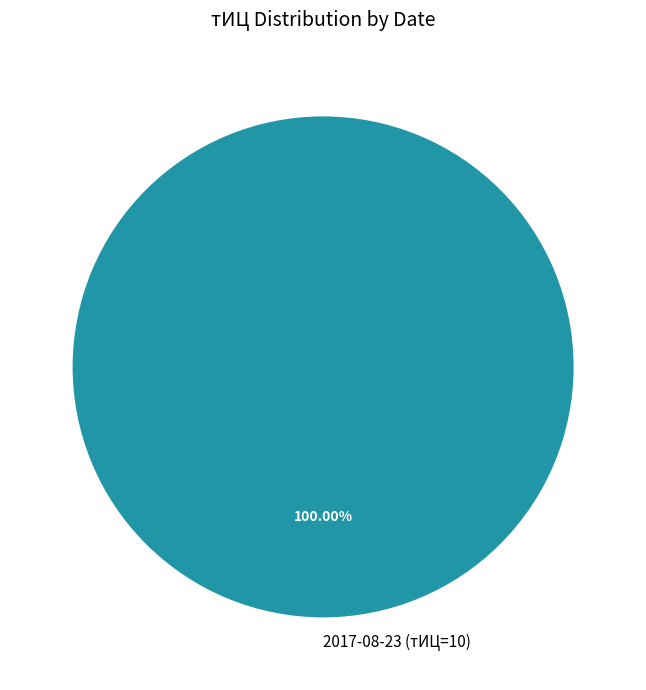

Rank the categories by value from lowest to highest.

2017-08-23 (тИЦ=10)